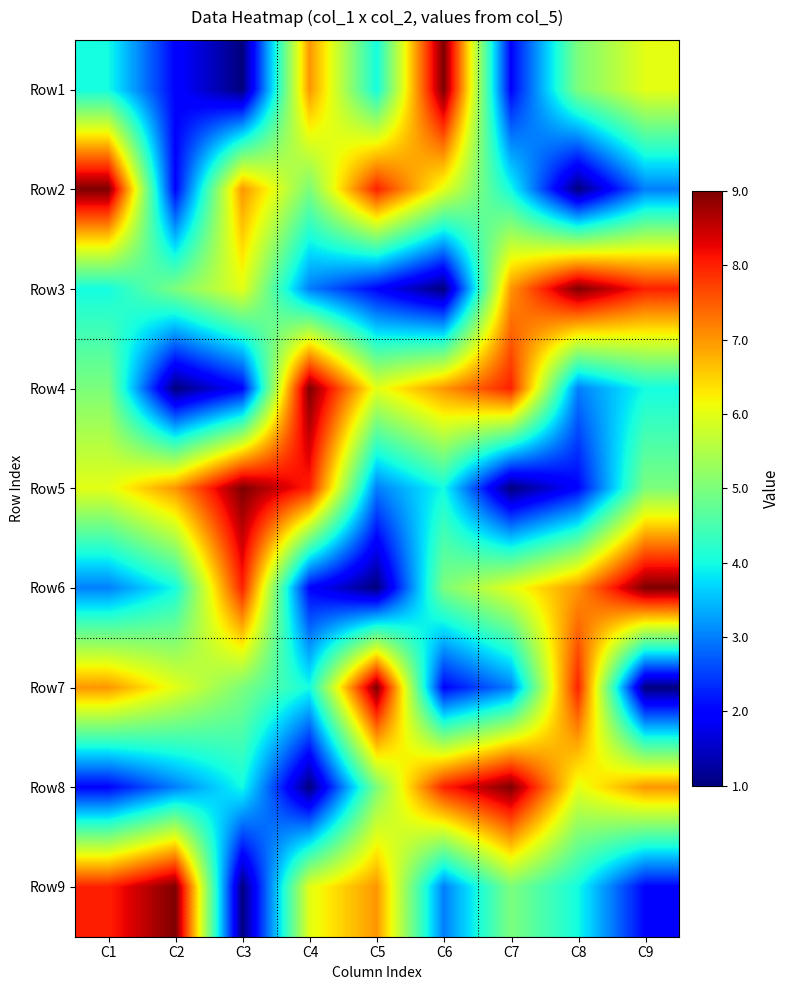

Between C8 and C3, which is larger?

C8